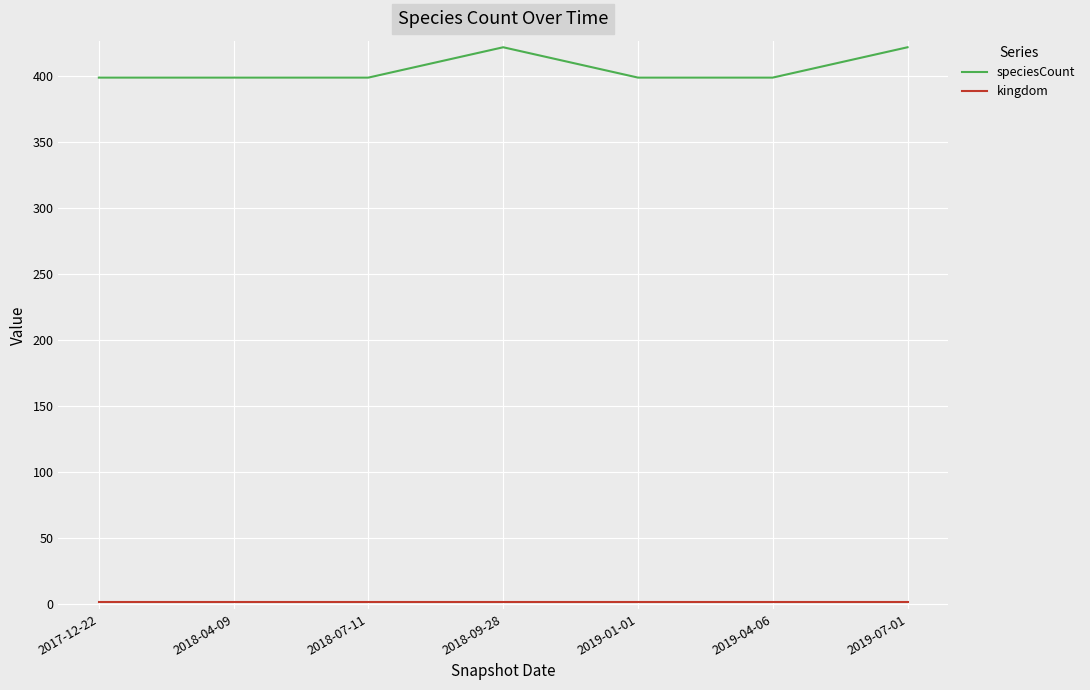

True or false: speciesCount and kingdom cross at least once.

False